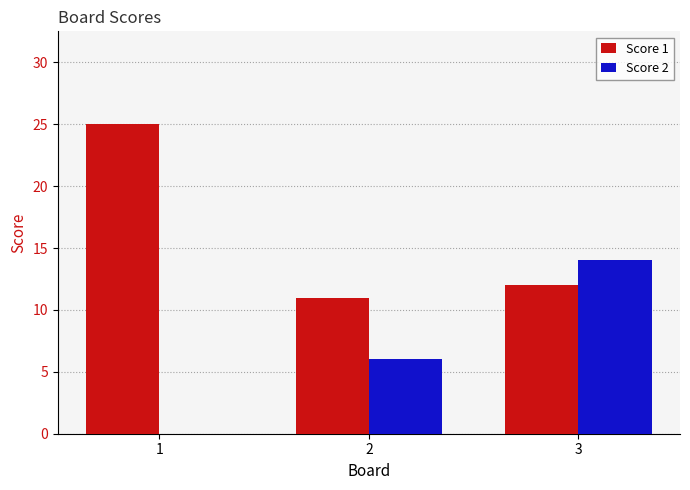

Count the number of categories in the chart.

3